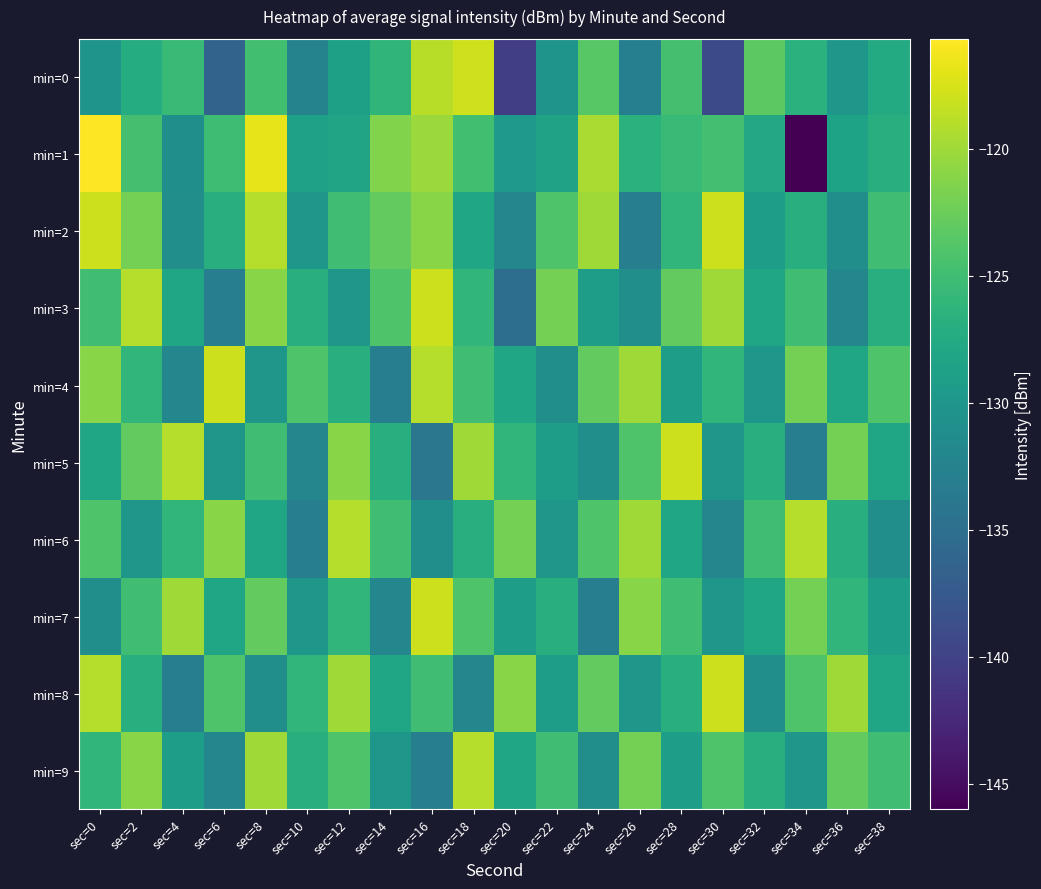

Reading left to right, what are all the values shown in this chart?

min=0: sec=0=-130.3	sec=2=-127.2	sec=4=-125.5	sec=6=-136.3	sec=8=-124.8	sec=10=-132.5	sec=12=-128.8	sec=14=-126.2	sec=16=-118.9	sec=18=-117.9	sec=20=-140.3	sec=22=-130.3	sec=24=-123.6	sec=26=-132.9	sec=28=-124.7	sec=30=-139.2	sec=32=-123.3	sec=34=-126.6	sec=36=-130.0	sec=38=-127.5
min=1: sec=0=-115.7	sec=2=-124.6	sec=4=-130.8	sec=6=-125.0	sec=8=-116.8	sec=10=-128.7	sec=12=-128.3	sec=14=-121.5	sec=16=-120.2	sec=18=-124.8	sec=20=-129.6	sec=22=-128.5	sec=24=-119.5	sec=26=-126.7	sec=28=-125.6	sec=30=-124.8	sec=32=-127.7	sec=34=-146.0	sec=36=-128.3	sec=38=-126.8
min=2: sec=0=-118.0	sec=2=-122.0	sec=4=-131.0	sec=6=-127.0	sec=8=-119.0	sec=10=-130.0	sec=12=-125.0	sec=14=-123.0	sec=16=-121.0	sec=18=-128.0	sec=20=-132.0	sec=22=-124.0	sec=24=-120.0	sec=26=-133.0	sec=28=-126.0	sec=30=-118.0	sec=32=-129.0	sec=34=-127.0	sec=36=-131.0	sec=38=-125.0
min=3: sec=0=-125.0	sec=2=-119.0	sec=4=-128.0	sec=6=-133.0	sec=8=-121.0	sec=10=-127.0	sec=12=-130.0	sec=14=-124.0	sec=16=-118.0	sec=18=-126.0	sec=20=-135.0	sec=22=-122.0	sec=24=-129.0	sec=26=-131.0	sec=28=-123.0	sec=30=-120.0	sec=32=-128.0	sec=34=-125.0	sec=36=-132.0	sec=38=-127.0
min=4: sec=0=-121.0	sec=2=-126.0	sec=4=-132.0	sec=6=-118.0	sec=8=-130.0	sec=10=-124.0	sec=12=-127.0	sec=14=-133.0	sec=16=-119.0	sec=18=-125.0	sec=20=-128.0	sec=22=-131.0	sec=24=-123.0	sec=26=-120.0	sec=28=-129.0	sec=30=-126.0	sec=32=-130.0	sec=34=-122.0	sec=36=-128.0	sec=38=-124.0
min=5: sec=0=-128.0	sec=2=-123.0	sec=4=-119.0	sec=6=-130.0	sec=8=-125.0	sec=10=-132.0	sec=12=-121.0	sec=14=-127.0	sec=16=-134.0	sec=18=-120.0	sec=20=-126.0	sec=22=-129.0	sec=24=-131.0	sec=26=-124.0	sec=28=-118.0	sec=30=-130.0	sec=32=-127.0	sec=34=-133.0	sec=36=-122.0	sec=38=-128.0
min=6: sec=0=-124.0	sec=2=-130.0	sec=4=-126.0	sec=6=-121.0	sec=8=-128.0	sec=10=-133.0	sec=12=-119.0	sec=14=-125.0	sec=16=-131.0	sec=18=-127.0	sec=20=-122.0	sec=22=-130.0	sec=24=-124.0	sec=26=-120.0	sec=28=-128.0	sec=30=-132.0	sec=32=-125.0	sec=34=-119.0	sec=36=-127.0	sec=38=-131.0
min=7: sec=0=-131.0	sec=2=-125.0	sec=4=-120.0	sec=6=-128.0	sec=8=-123.0	sec=10=-130.0	sec=12=-126.0	sec=14=-132.0	sec=16=-118.0	sec=18=-124.0	sec=20=-129.0	sec=22=-127.0	sec=24=-133.0	sec=26=-121.0	sec=28=-125.0	sec=30=-130.0	sec=32=-128.0	sec=34=-122.0	sec=36=-126.0	sec=38=-129.0
min=8: sec=0=-119.0	sec=2=-127.0	sec=4=-133.0	sec=6=-124.0	sec=8=-131.0	sec=10=-126.0	sec=12=-120.0	sec=14=-128.0	sec=16=-125.0	sec=18=-132.0	sec=20=-121.0	sec=22=-129.0	sec=24=-123.0	sec=26=-130.0	sec=28=-127.0	sec=30=-118.0	sec=32=-131.0	sec=34=-124.0	sec=36=-120.0	sec=38=-128.0
min=9: sec=0=-126.0	sec=2=-121.0	sec=4=-129.0	sec=6=-132.0	sec=8=-120.0	sec=10=-127.0	sec=12=-124.0	sec=14=-130.0	sec=16=-133.0	sec=18=-119.0	sec=20=-128.0	sec=22=-125.0	sec=24=-131.0	sec=26=-122.0	sec=28=-129.0	sec=30=-124.0	sec=32=-127.0	sec=34=-130.0	sec=36=-123.0	sec=38=-125.0